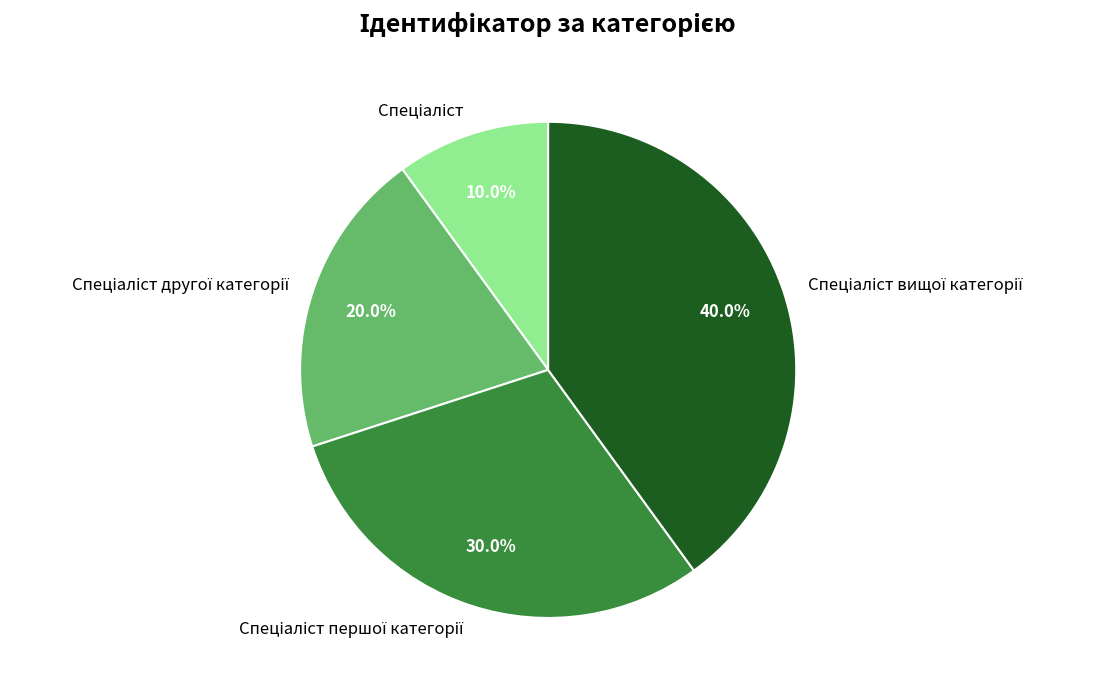

Is there any slice that represents more than half of the pie?

No